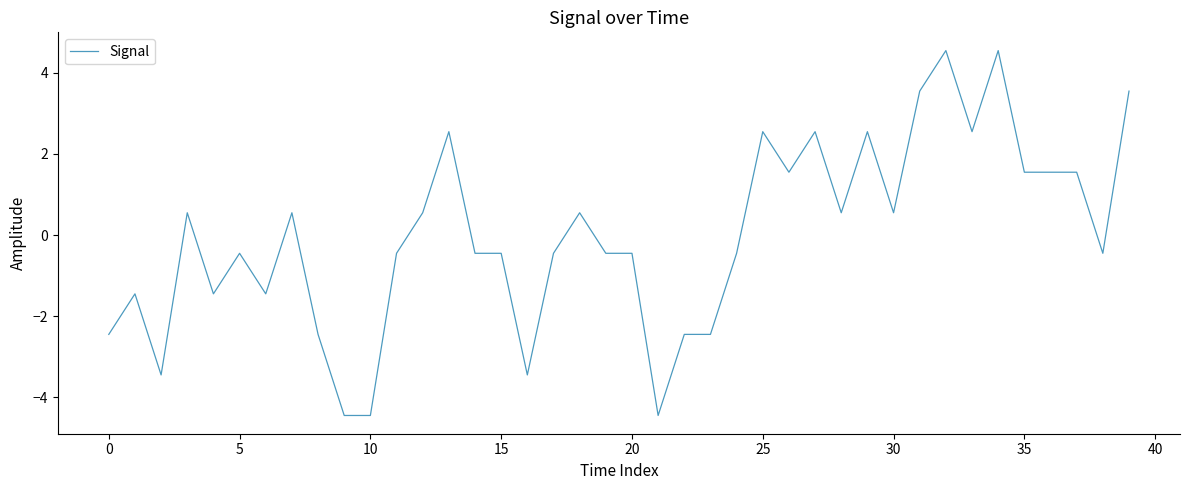

What is the difference between the maximum and minimum values?

9.0